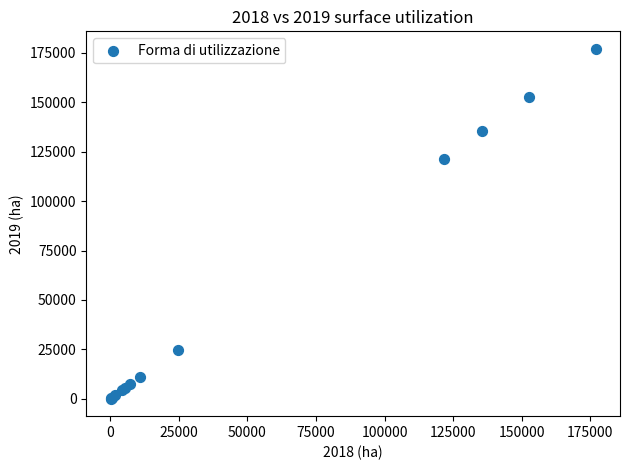

What Y value in the scatter plot is closest to 88563?

121524